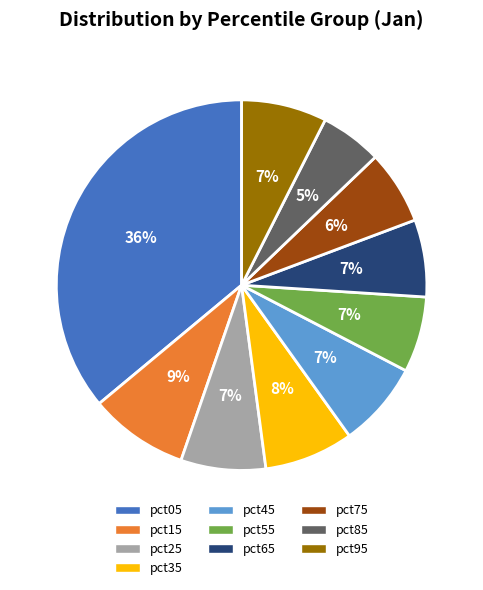

To the nearest percent, what is the difference between the largest and smallest slice percentages?

31%